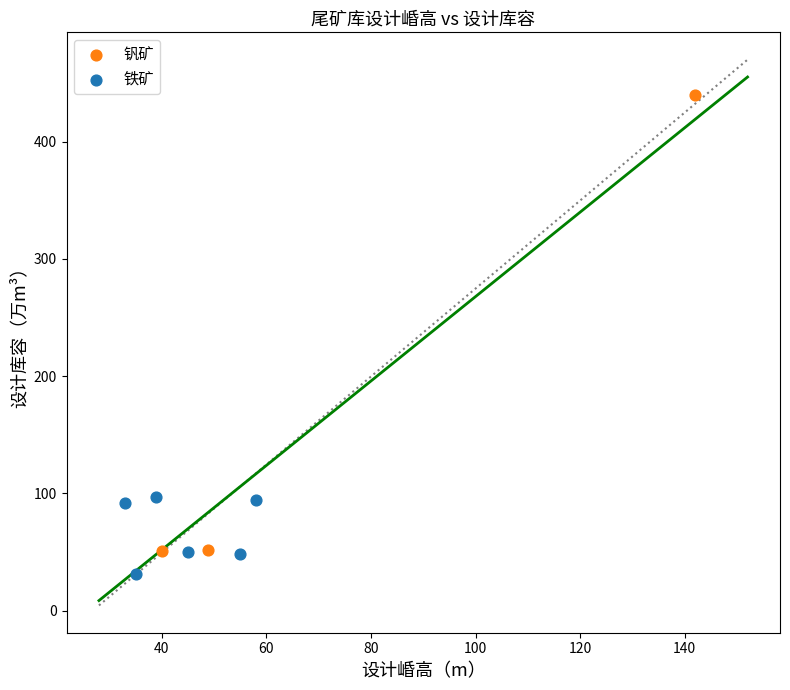

Which series has the widest spread of Y values?

钒矿